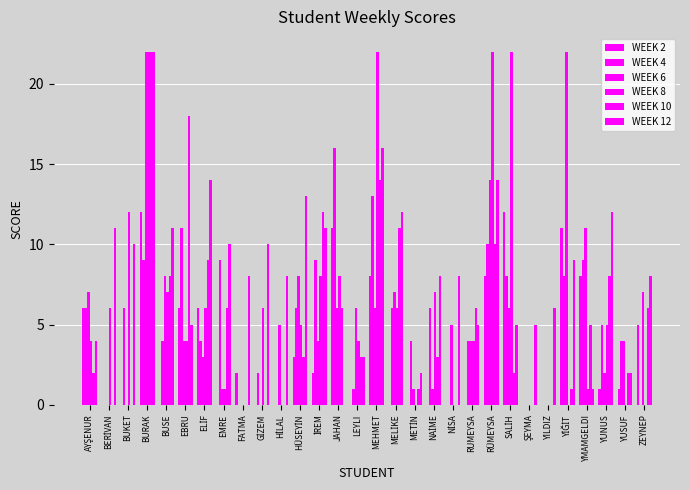

The value of WEEK 6 at HİLAL is 8. True or false?

False